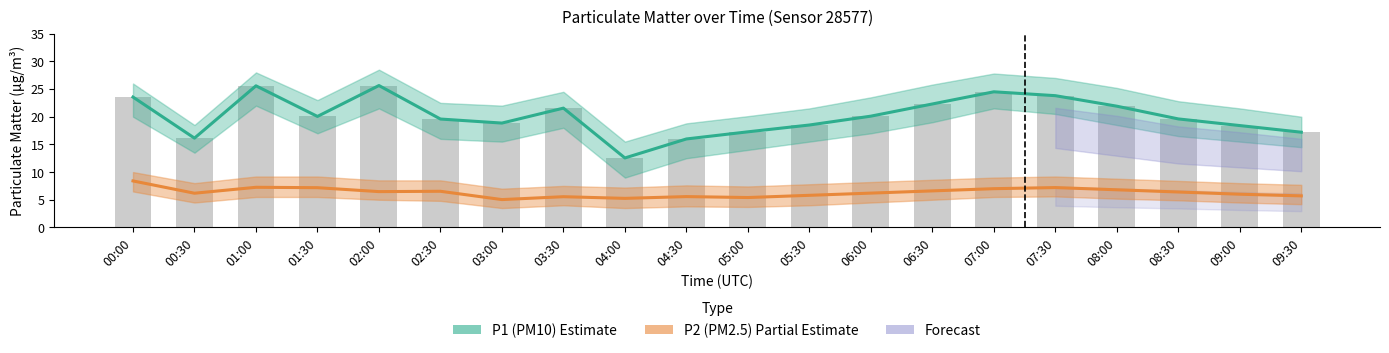

What is the label of the 17th bar from the left?

08:00